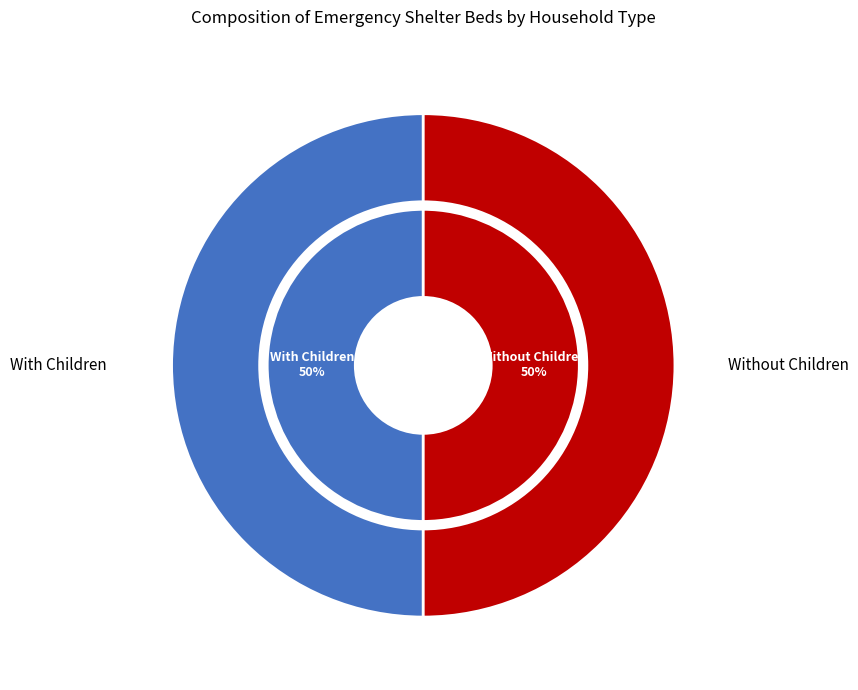

How many segments does this pie chart have?

2